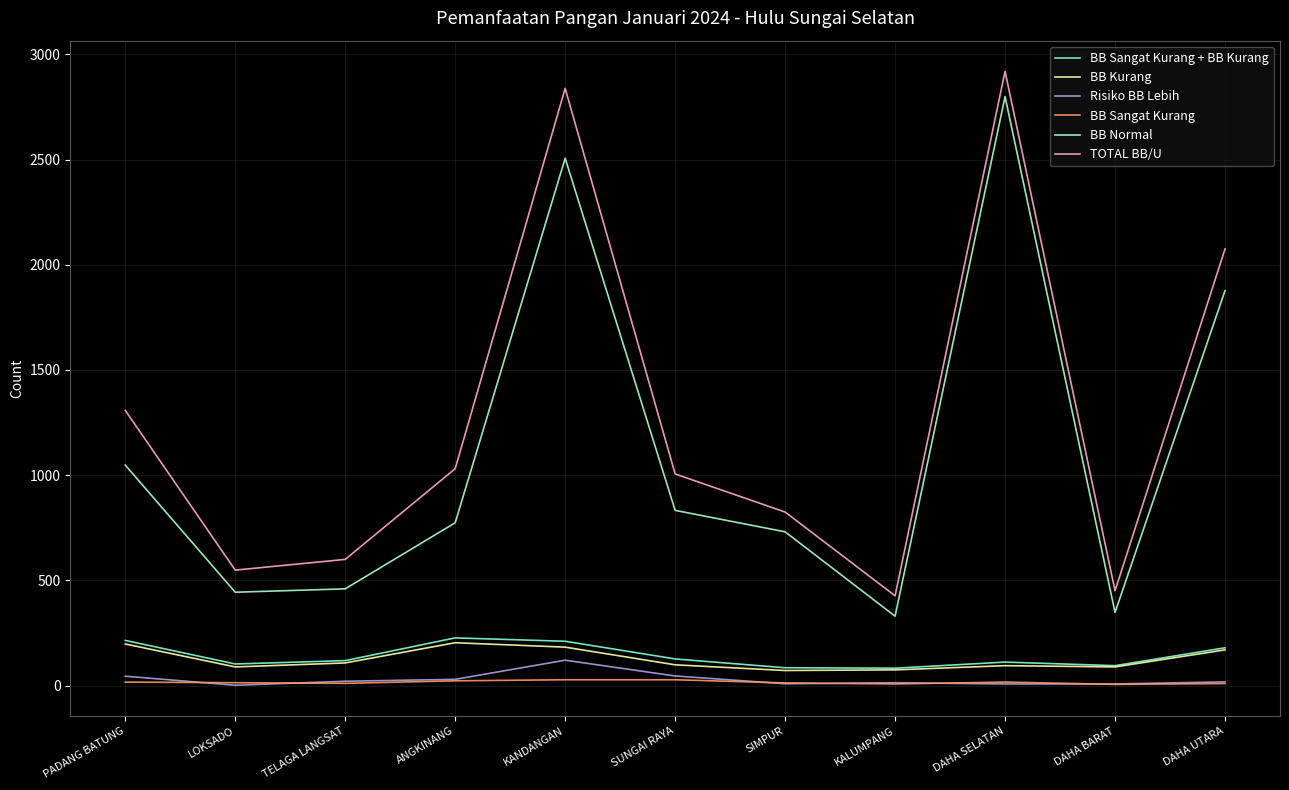

Which category has the highest value across all series?

DAHA SELATAN